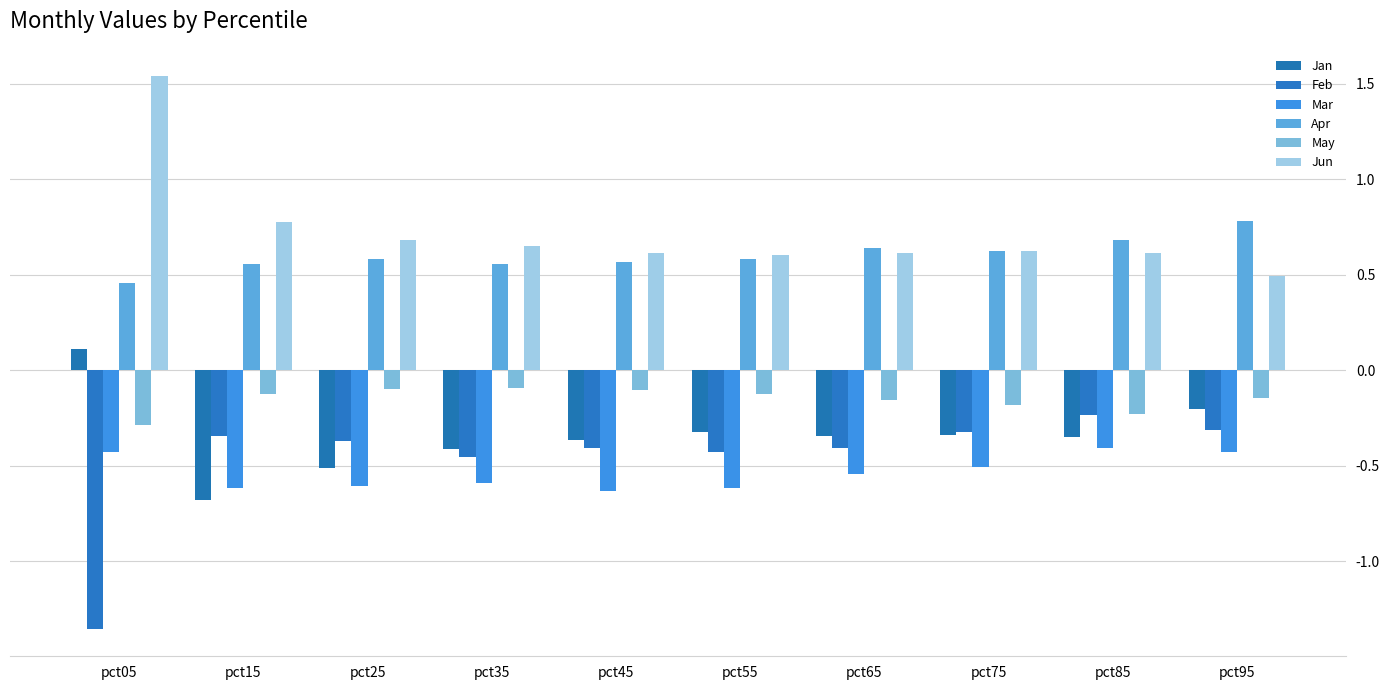

At pct45, list the series in order from largest to smallest.

Jun, Apr, May, Jan, Feb, Mar